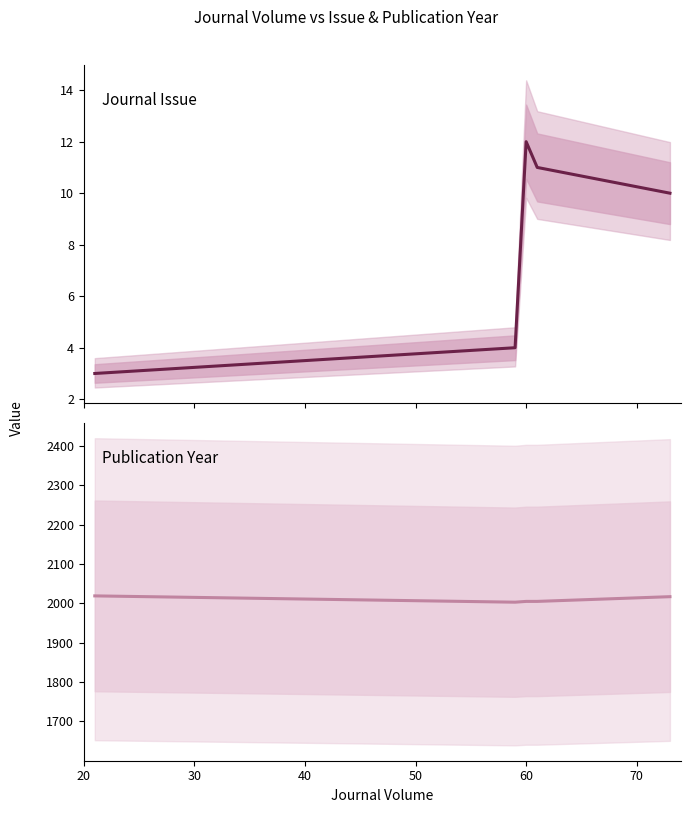

Is it true that Journal Issue equals 17 at 50?

False